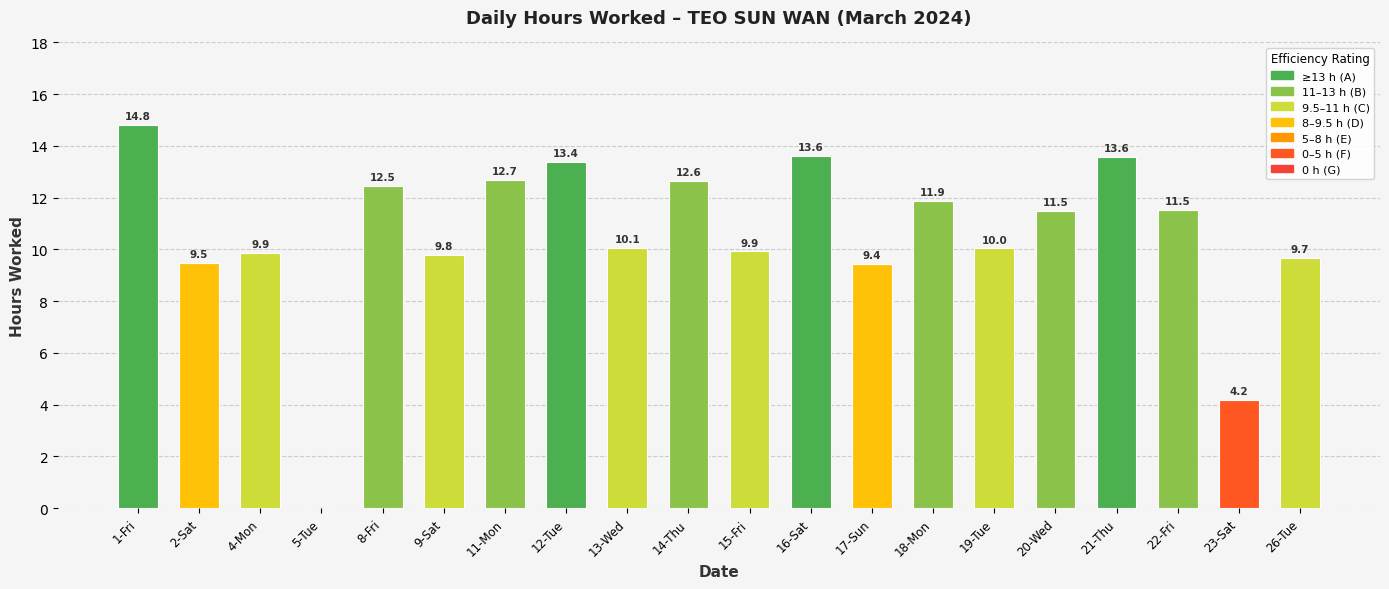

What is the change in value from 14-Thu to 19-Tue?

-2.6